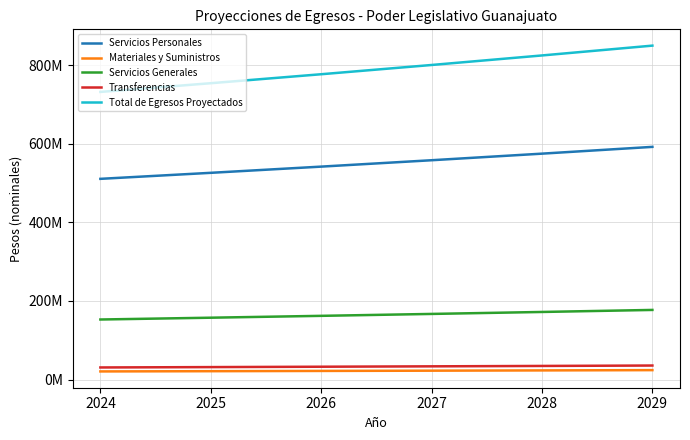

Reading right to left, list all the values displayed in this chart.

Servicios Personales: 2029=592171669	2028=574923950	2027=558178592	2026=541920963	2025=526136857	2024=510812483
Materiales y Suministros: 2029=24074442	2028=23373245	2027=22692471	2026=22031525	2025=21389830	2024=20766825
Servicios Generales: 2029=177260315	2028=172097392	2027=167084844	2026=162218293	2025=157493487	2024=152906297
Transferencias: 2029=35784045	2028=34741791	2027=33729894	2026=32747470	2025=31793660	2024=30867631
Total de Egresos Proyectados: 2029=849802937	2028=824803156	2027=800543346	2026=777001388	2025=754155842	2024=731985912